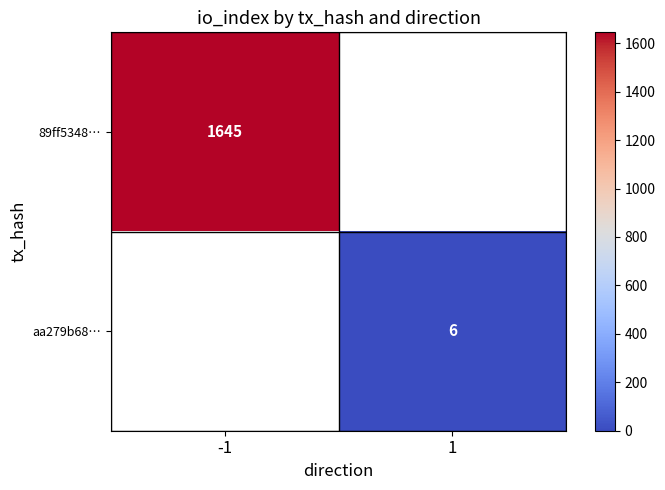

The 89ff5348… series shows 2479 at -1. True or false?

False